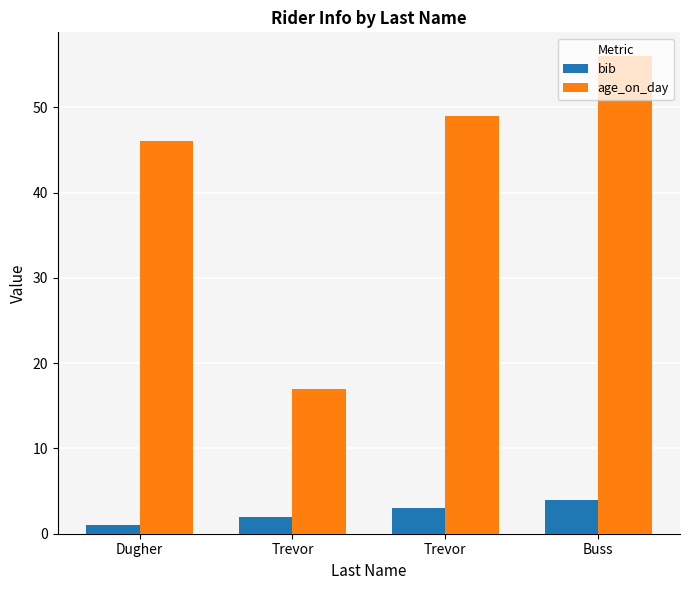

What is the difference between the bib values at Buss and Trevor?

1